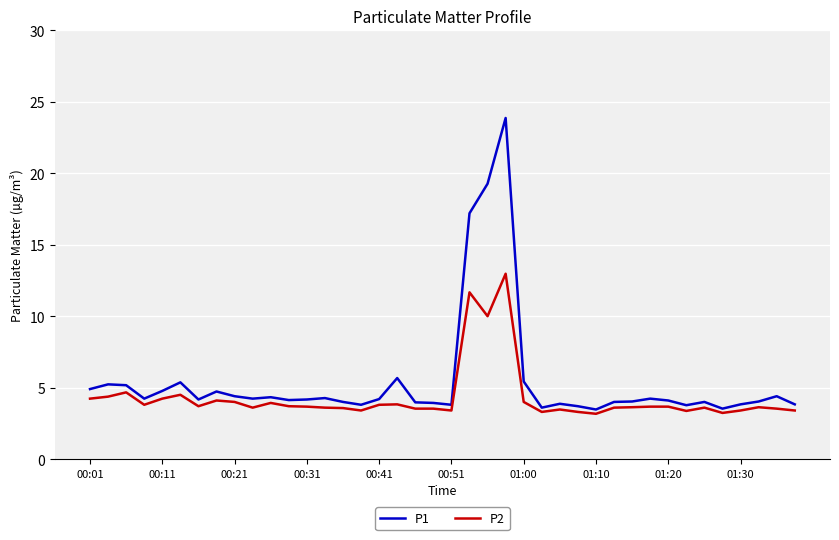

Which series has the largest range (max minus min)?

P1